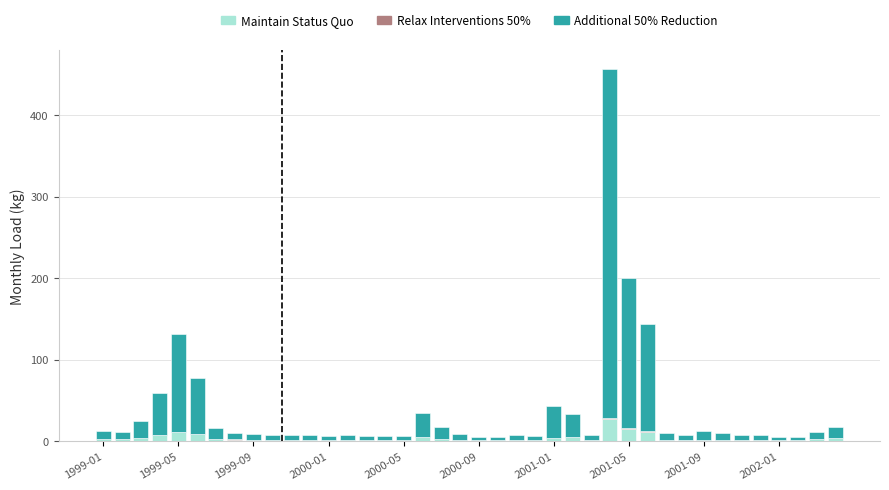

How many distinct data groups are displayed?

3